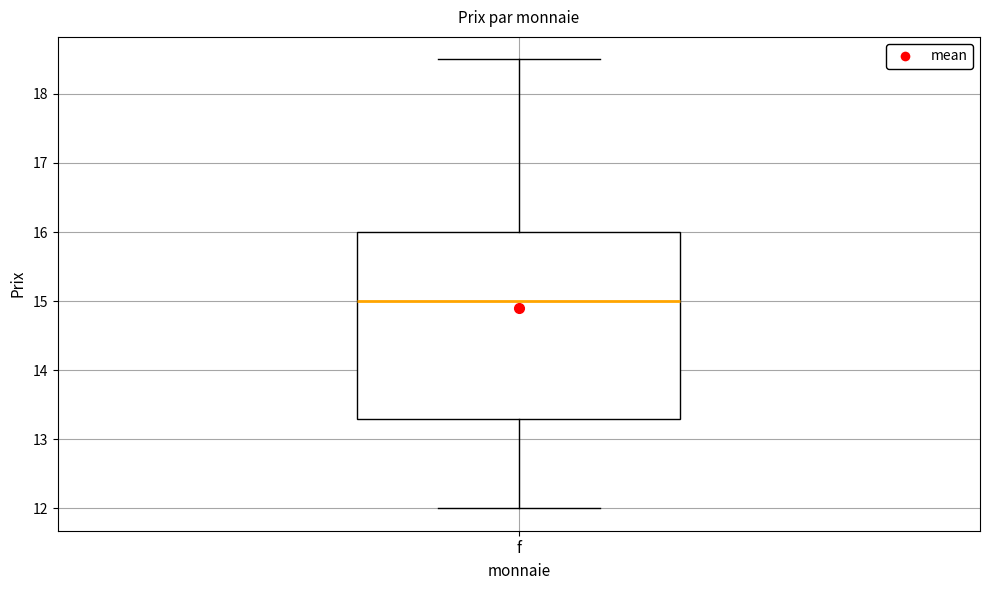

Read this box plot against the y-axis: the position of the median line, the range covered by the box, and the ends of both whiskers. The values are not printed on the chart, so give them approximately, as read against the axis.

median 15.0, box 13.3 to 16.0, whiskers 12.0 to 18.5